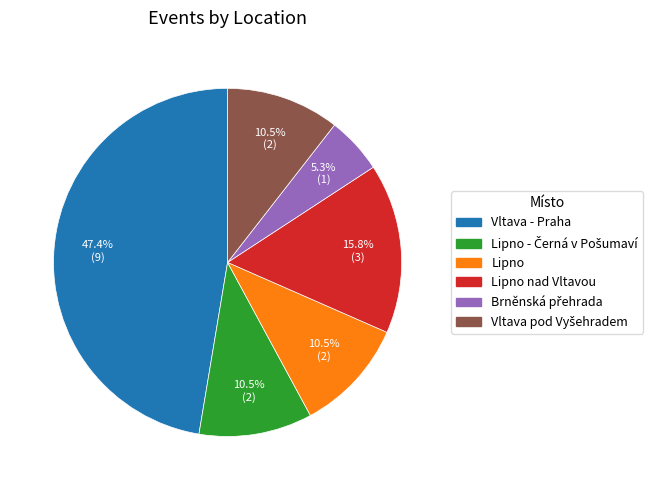

Is there any slice that represents more than half of the pie?

No